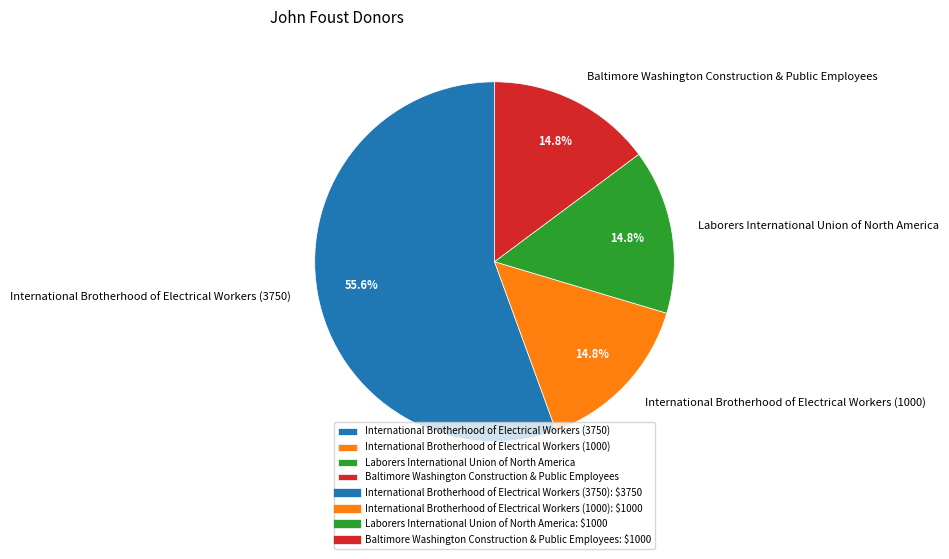

Is the sum of International Brotherhood of Electrical Workers (3750) and Laborers International Union of North America greater than half?

Yes